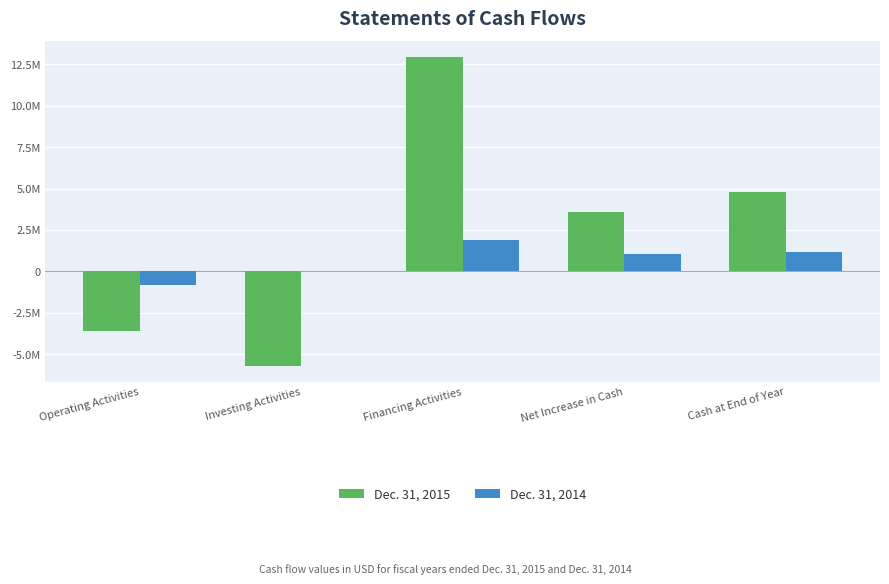

What is the approximate value of Dec. 31, 2014 at Cash at End of Year?

1194492